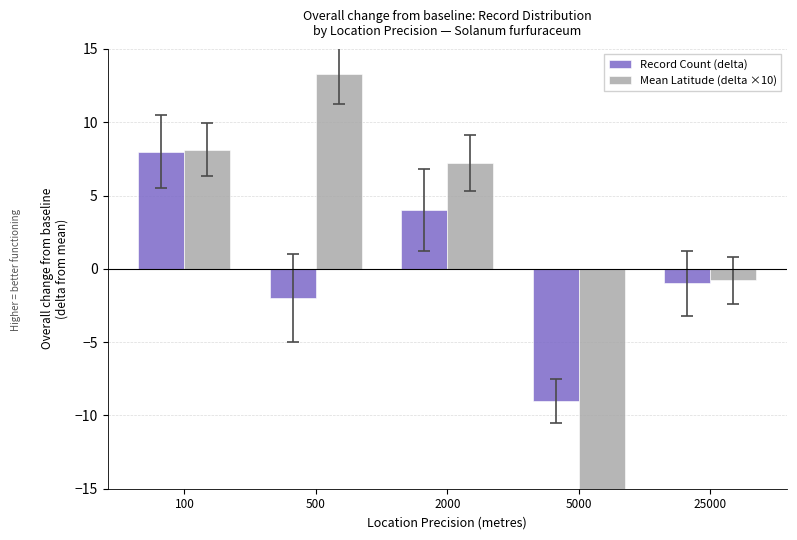

How many bars are there in total?

10